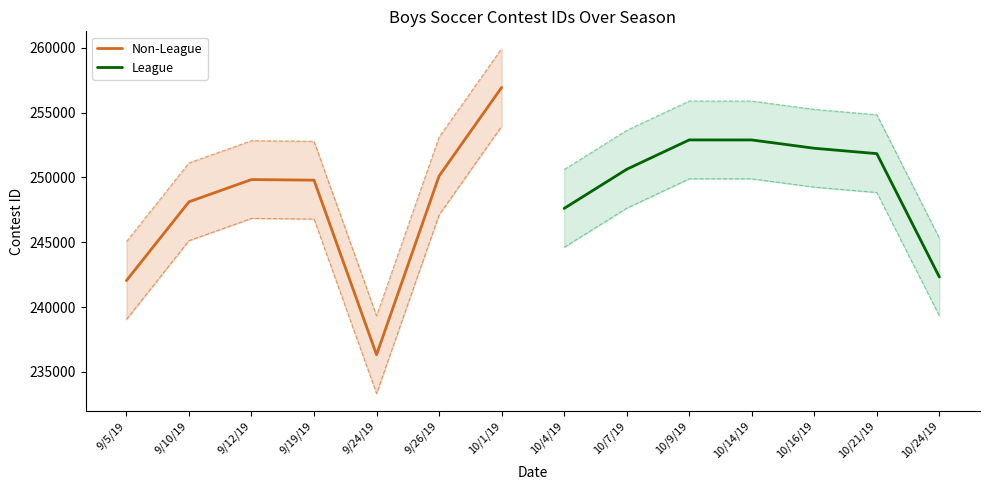

Which series has the largest range (max minus min)?

Non-League